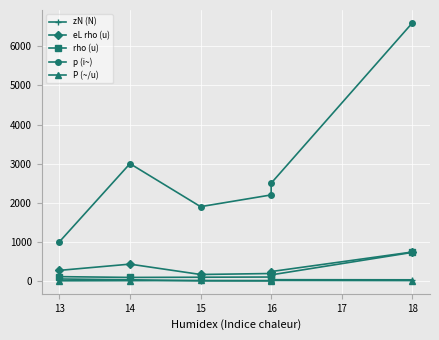

What is the minimum value for P (~/u)?

3.7